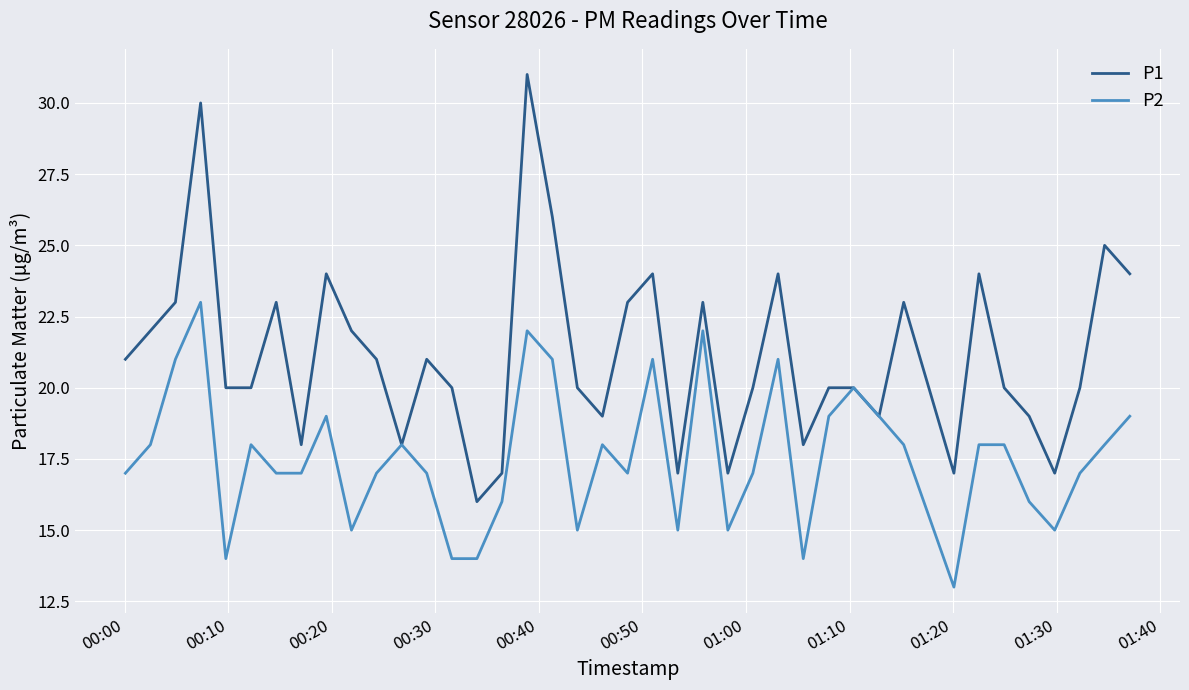

What is the maximum value for P2?

23